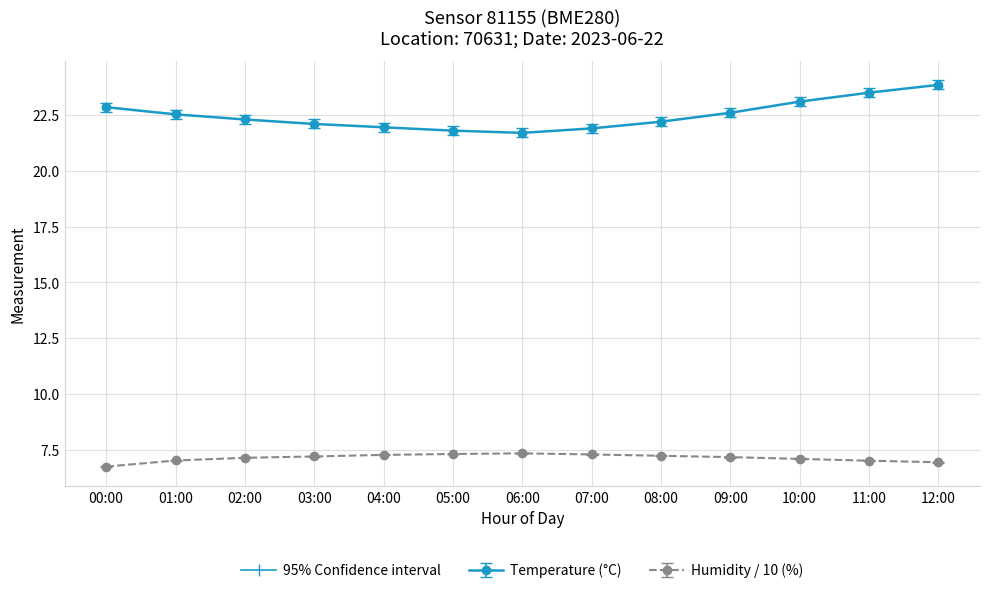

What is the smallest value displayed?

6.8